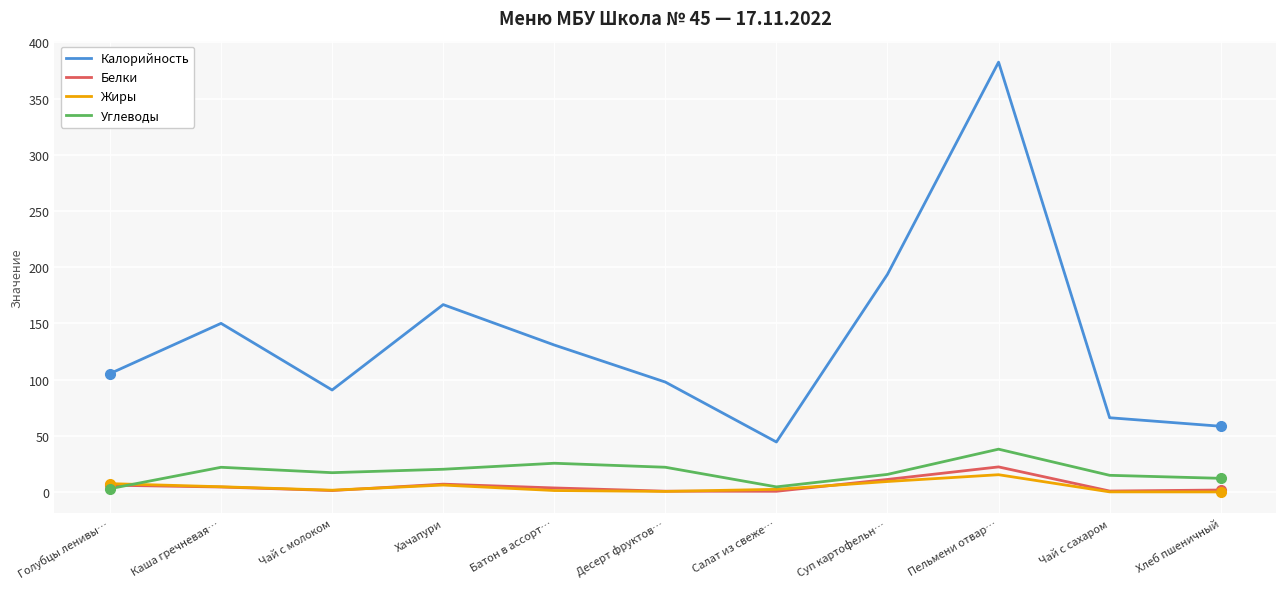

Which series has the widest spread of values?

Калорийность